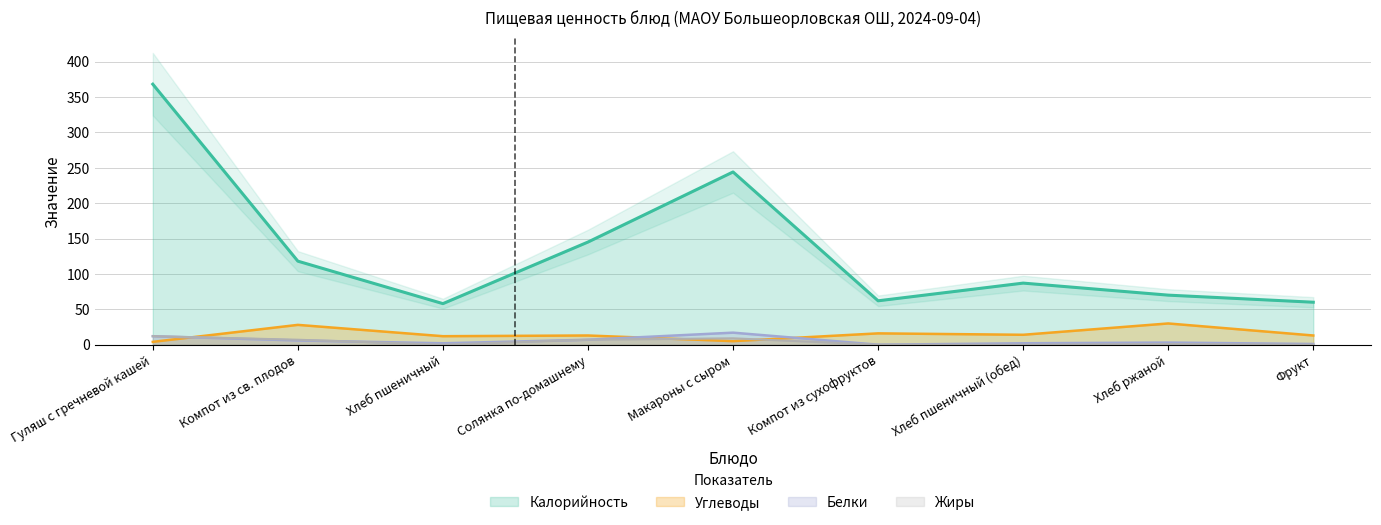

How many series are shown in this chart?

4